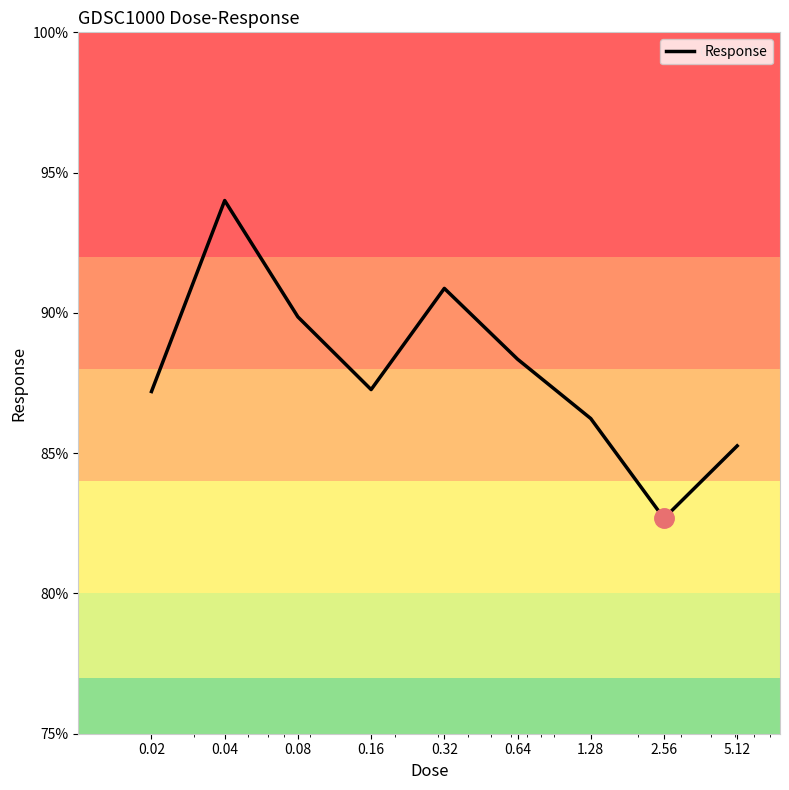

How many categories are shown in the chart?

9